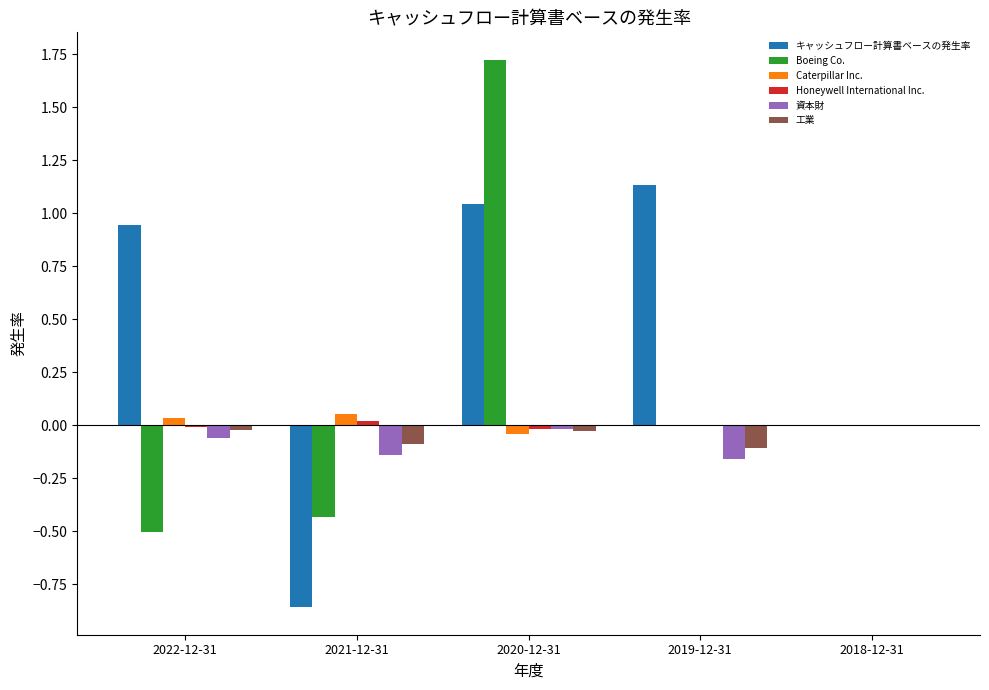

The Boeing Co. series shows 1.3 at 2018-12-31. True or false?

False